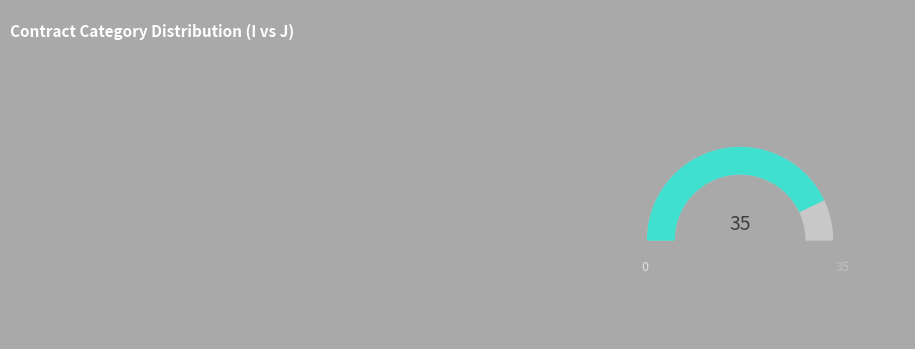

Is there any slice that represents more than half of the pie?

Yes